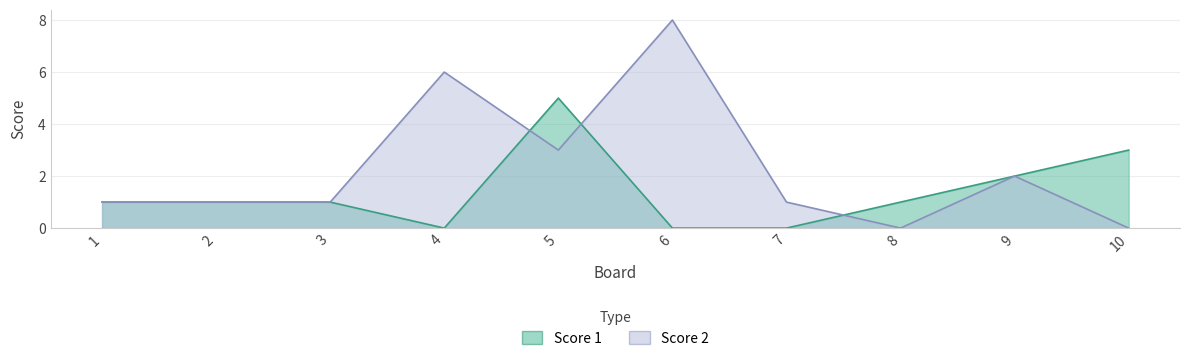

Which category has the highest value in the Score 1 series?

5